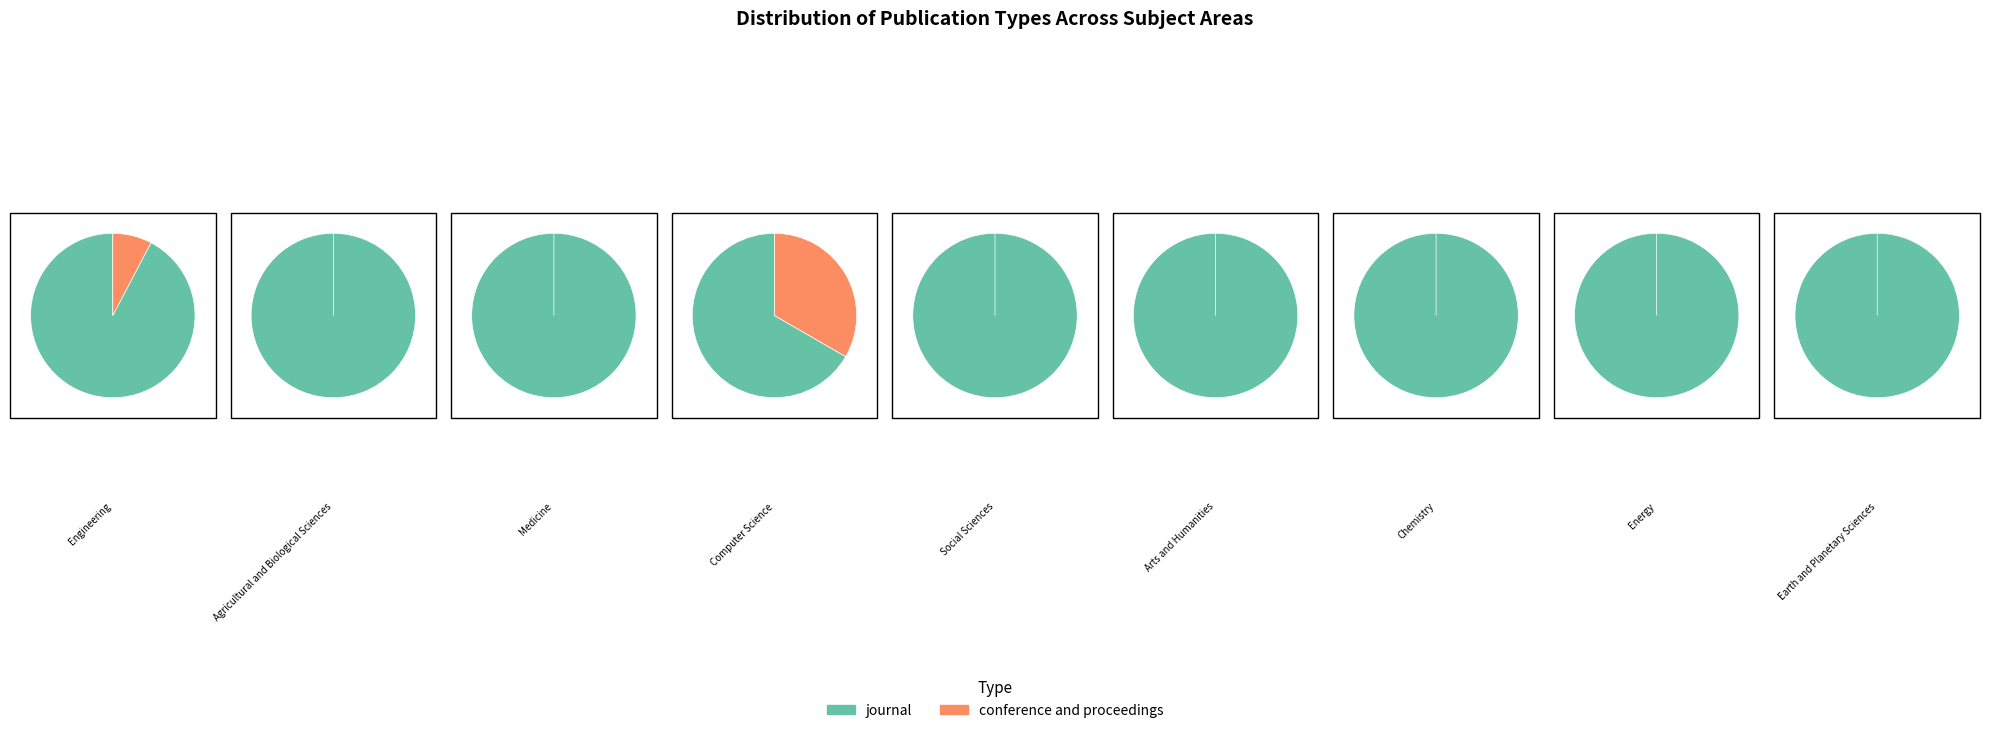

How many slices are in this pie chart?

2